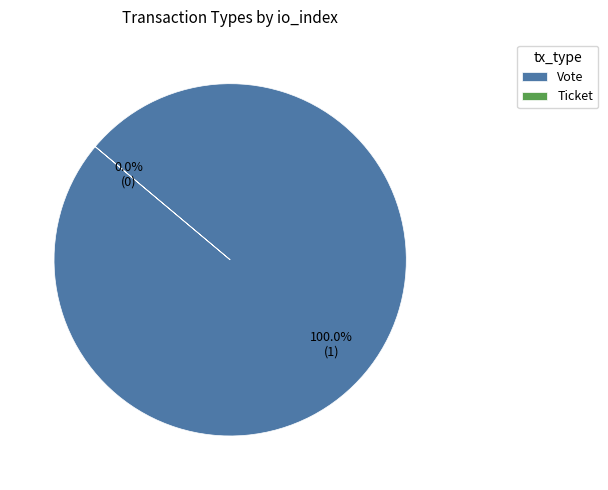

Which slice is the smallest?

Ticket